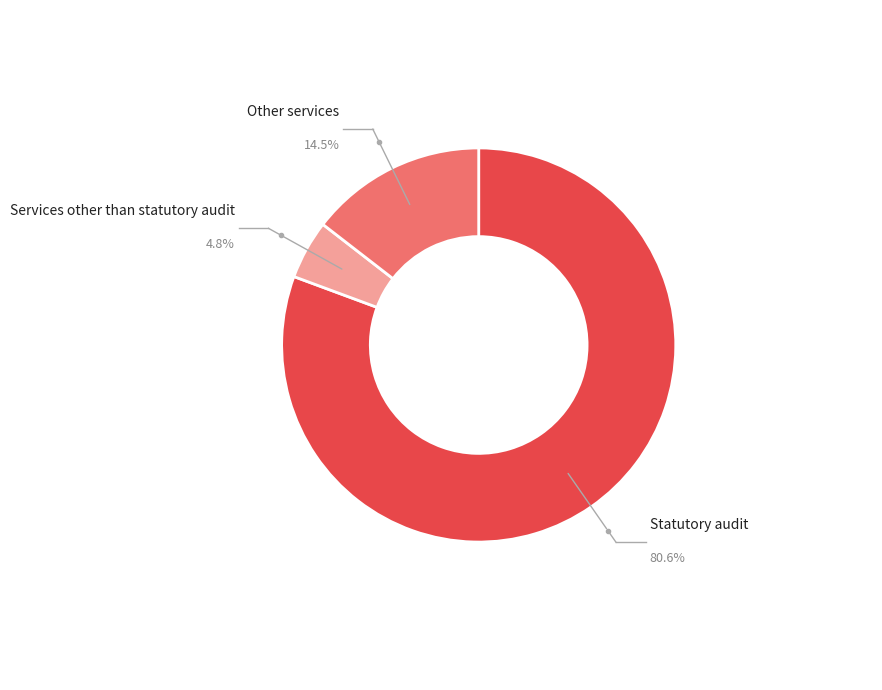

Is there a majority slice in this chart?

Yes